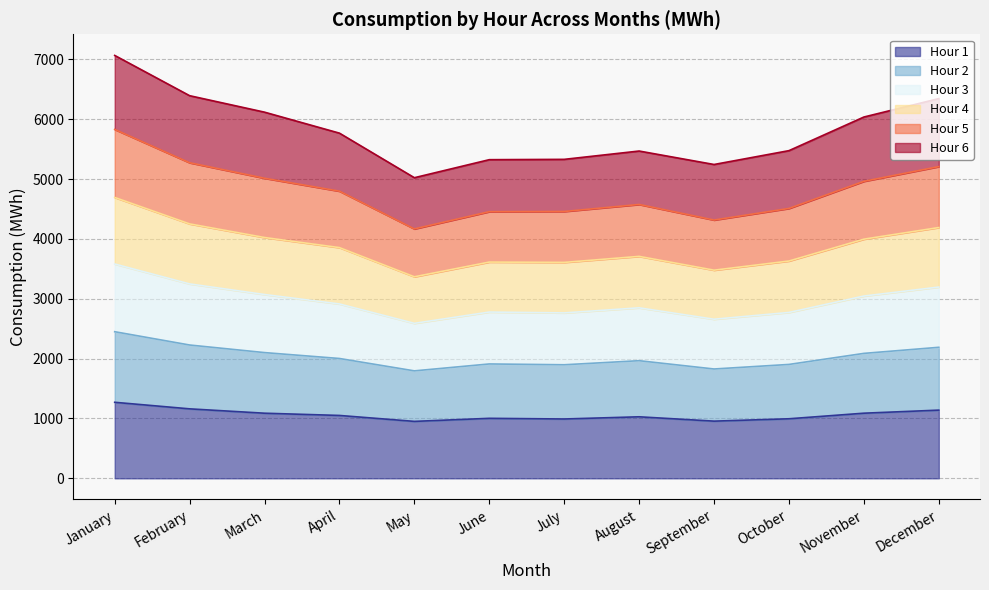

What is the total value across all series at February?

6393.8